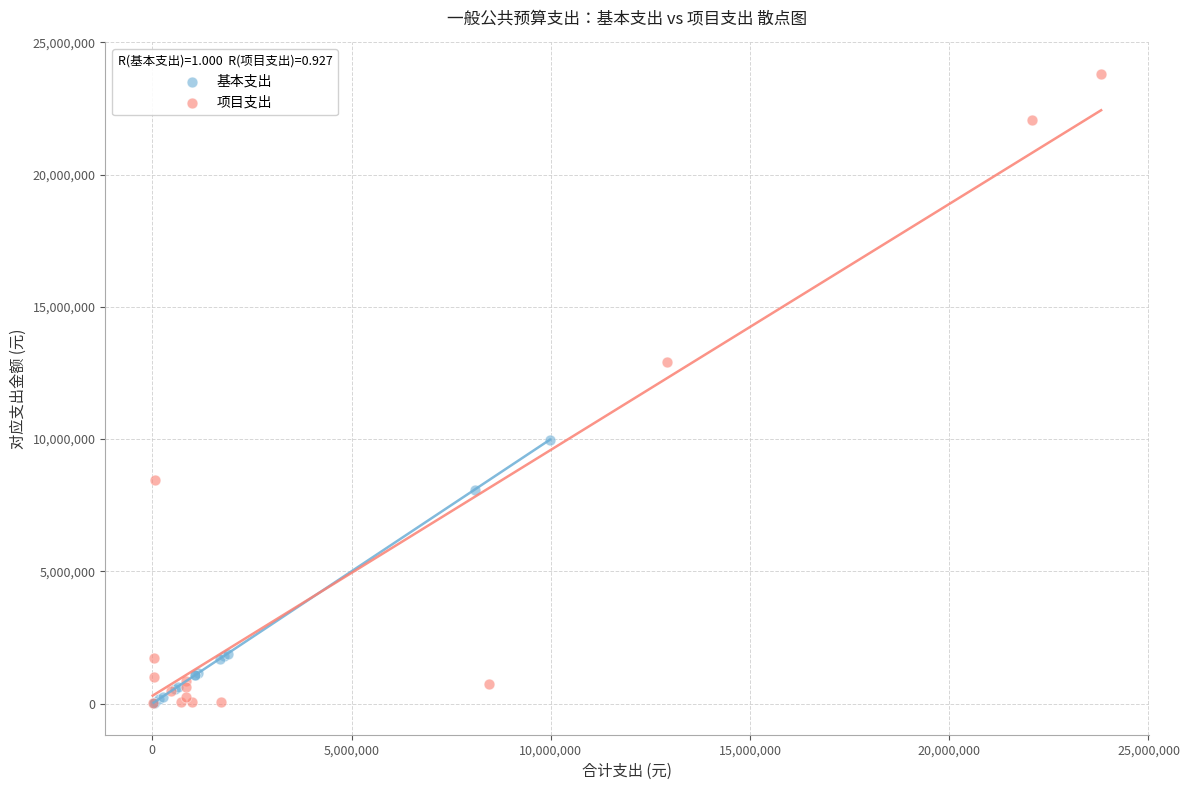

What are all the series names shown in the legend?

基本支出, 项目支出